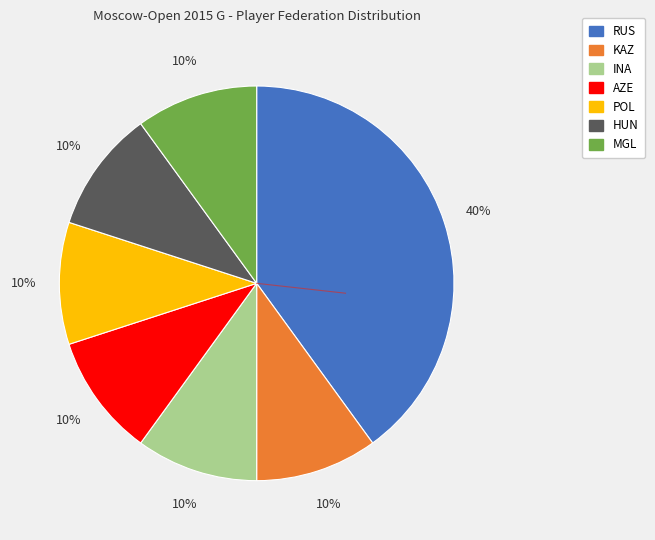

Is the sum of AZE and HUN greater than half?

No